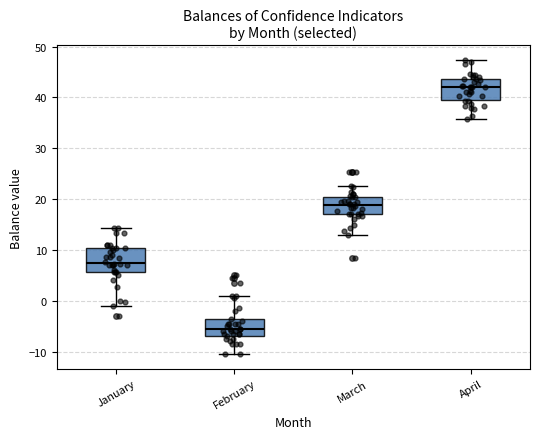

Where does the upper whisker of the box for January end on the y-axis? The values are not printed on the chart, so give them approximately, as read against the axis.

14